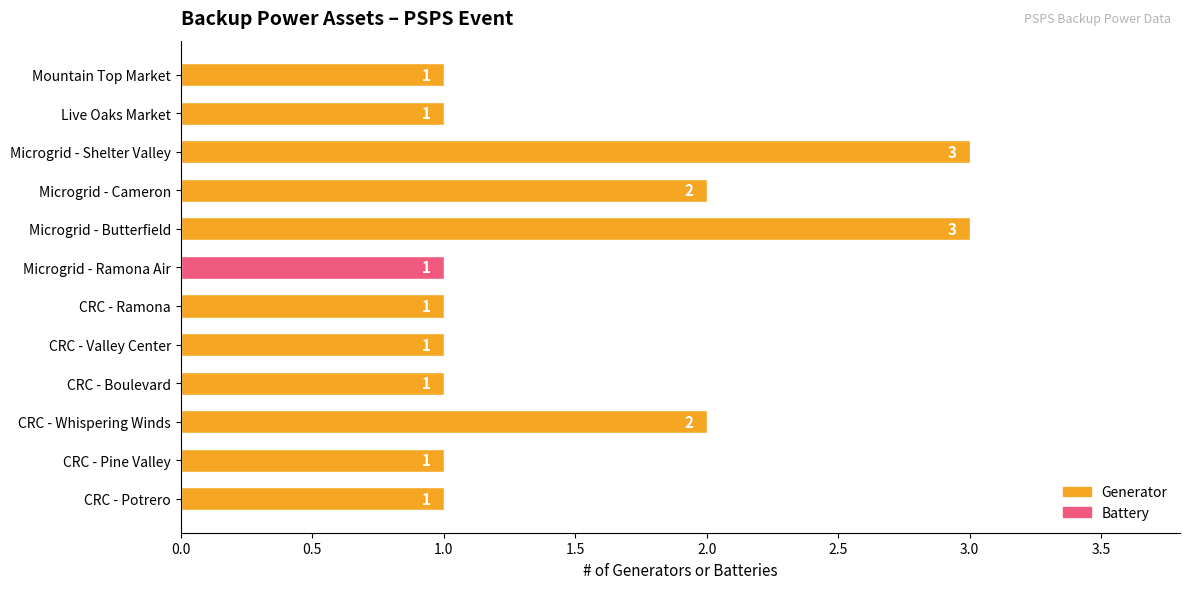

How many data points does each series have?

12